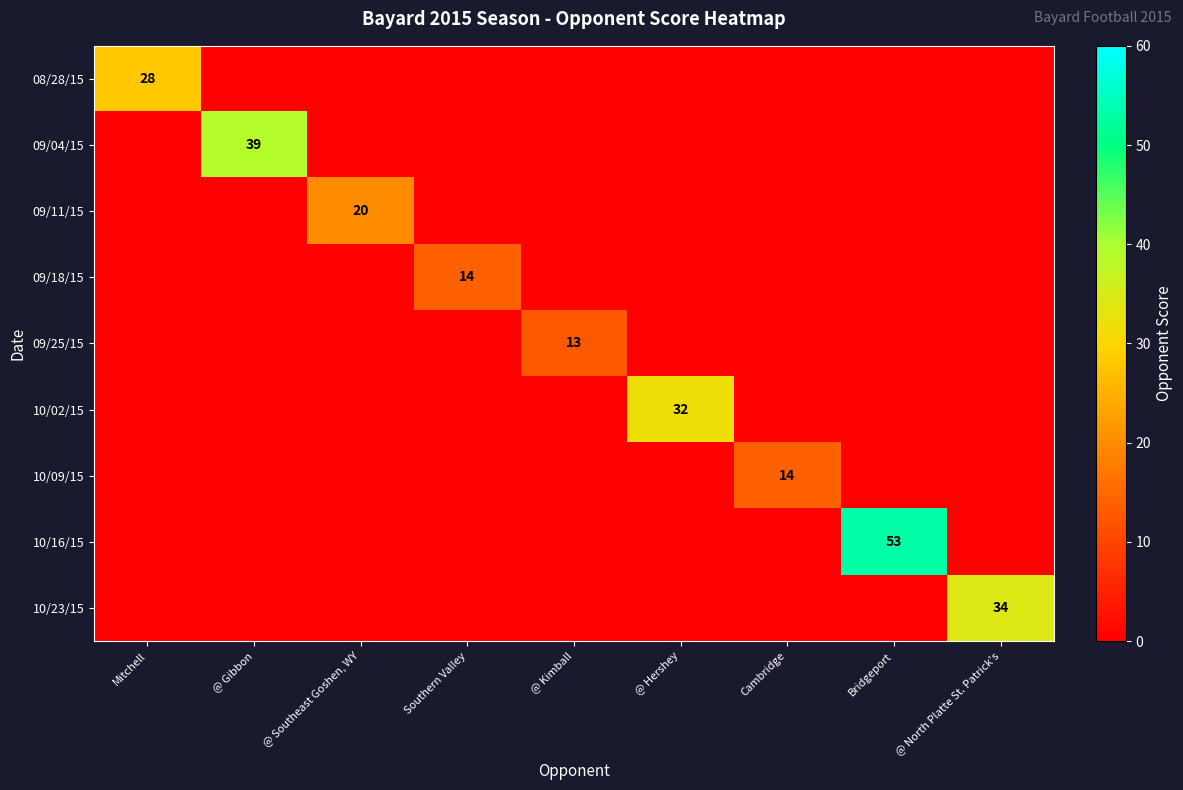

At how many categories does at least one series exceed 26?

5